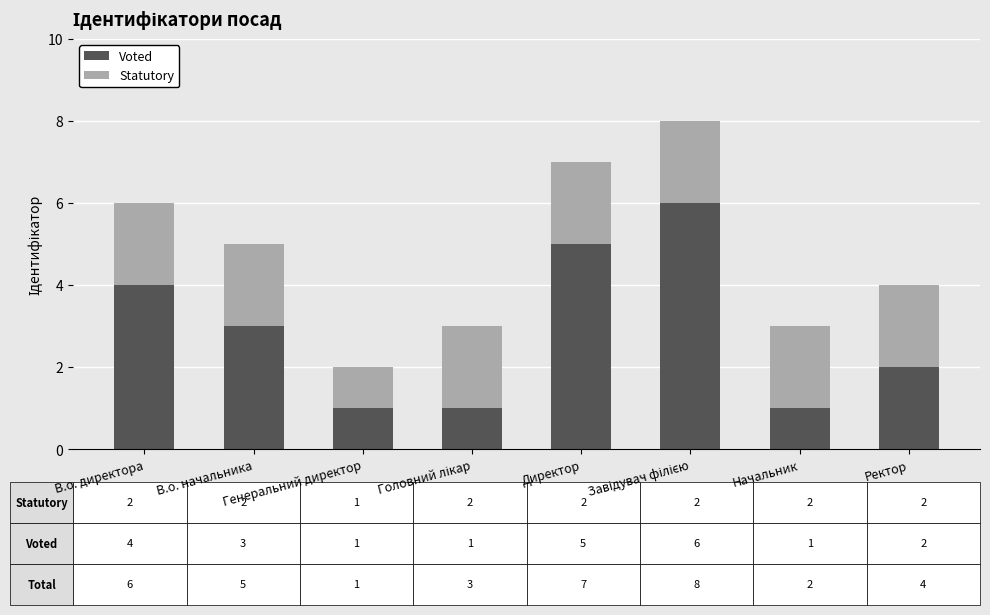

What is the sum of all Voted values?

23